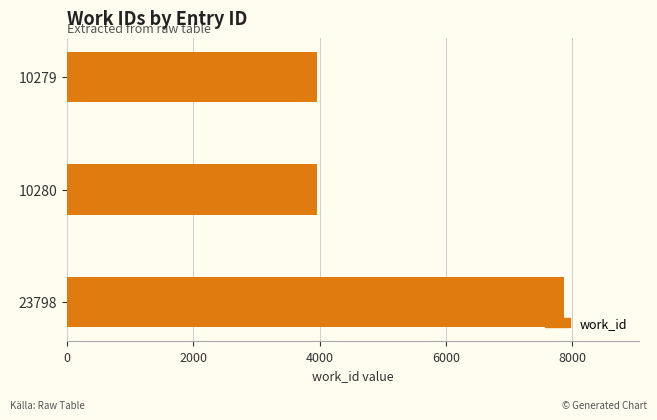

Reading bottom to top, list all the values displayed in this chart.

7872	3953	3953